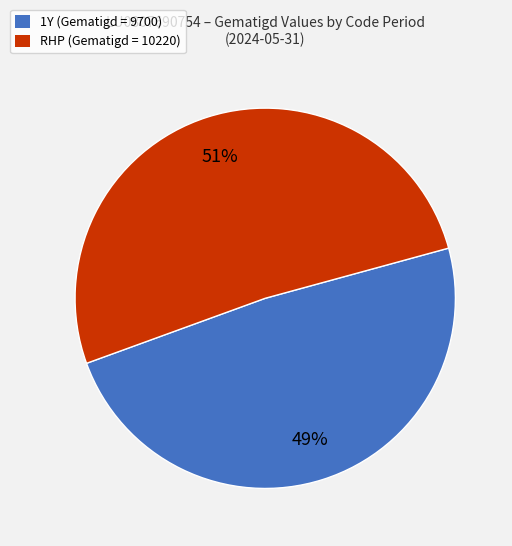

Between RHP and 1Y, which is larger?

RHP